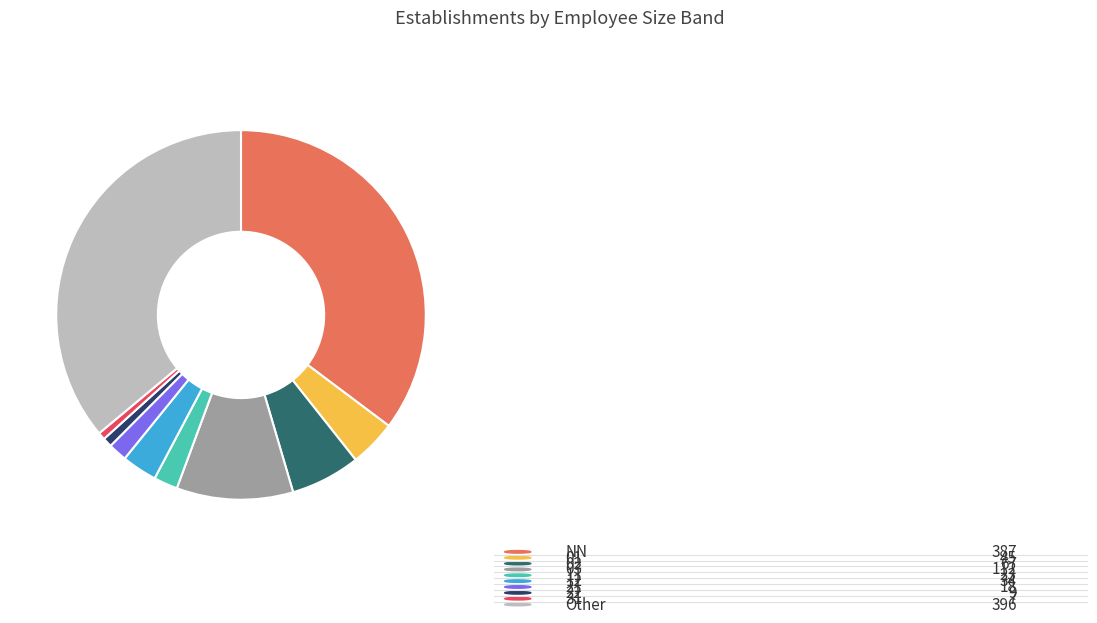

How many segments does this pie chart have?

10